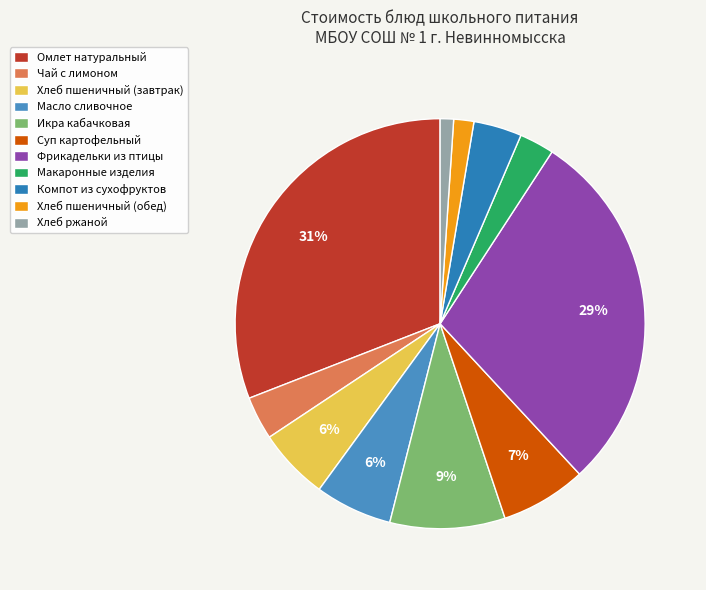

Count the number of slices in the pie.

11